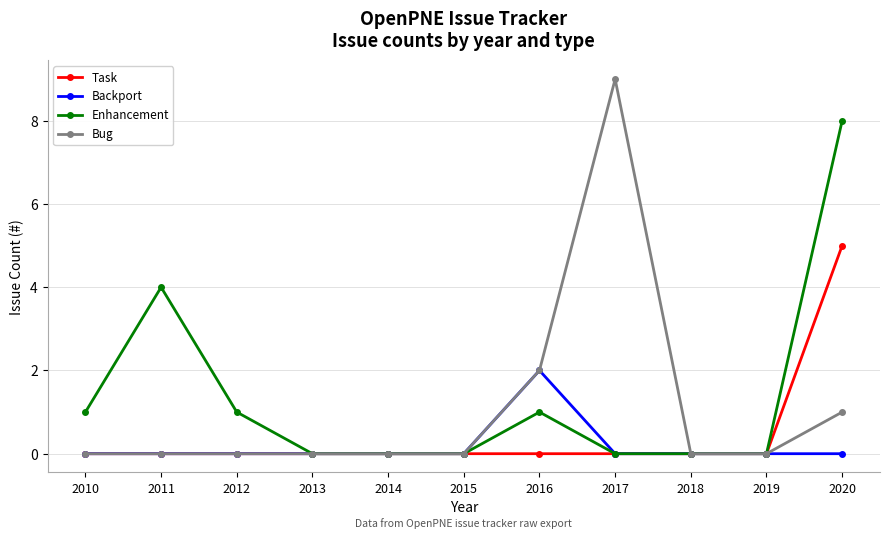

True or false: Backport has a value of -1 at 2014.

False